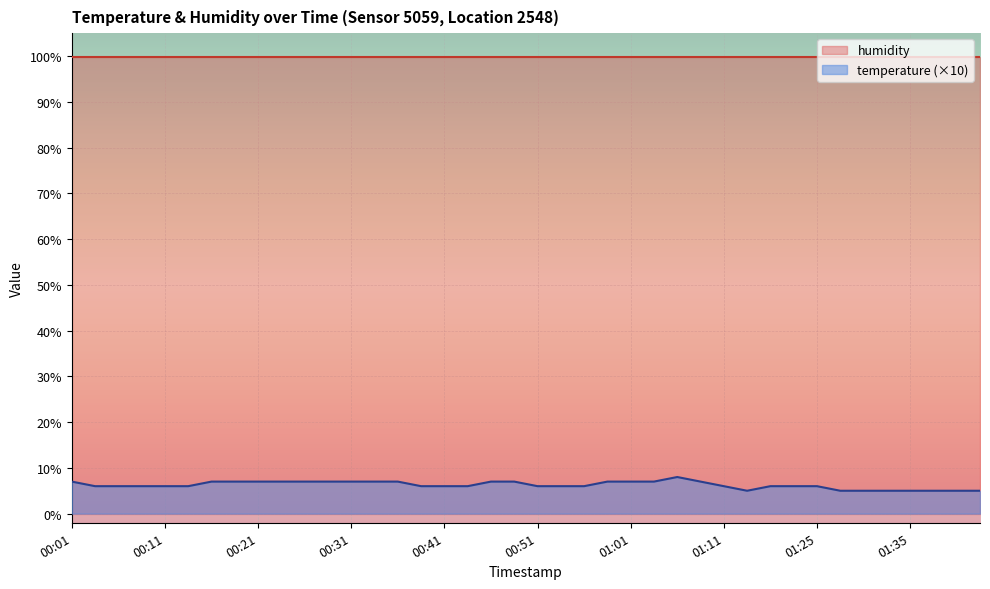

Reading right to left, extract all data points from this chart.

5	5	5	5	5	5	5	6	6	6	5	6	7	8	7	7	7	6	6	6	7	7	6	6	6	7	7	7	7	7	7	7	7	7	6	6	6	6	6	7